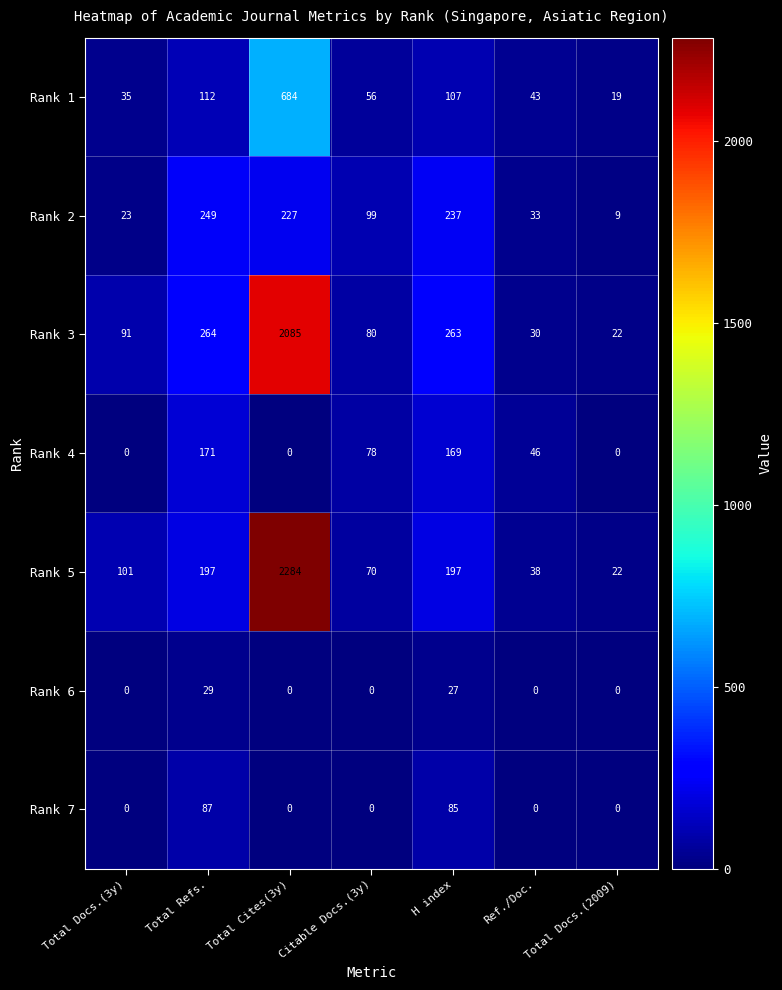

Which category has the lowest value in the Rank 2 series?

Total Docs.(2009)